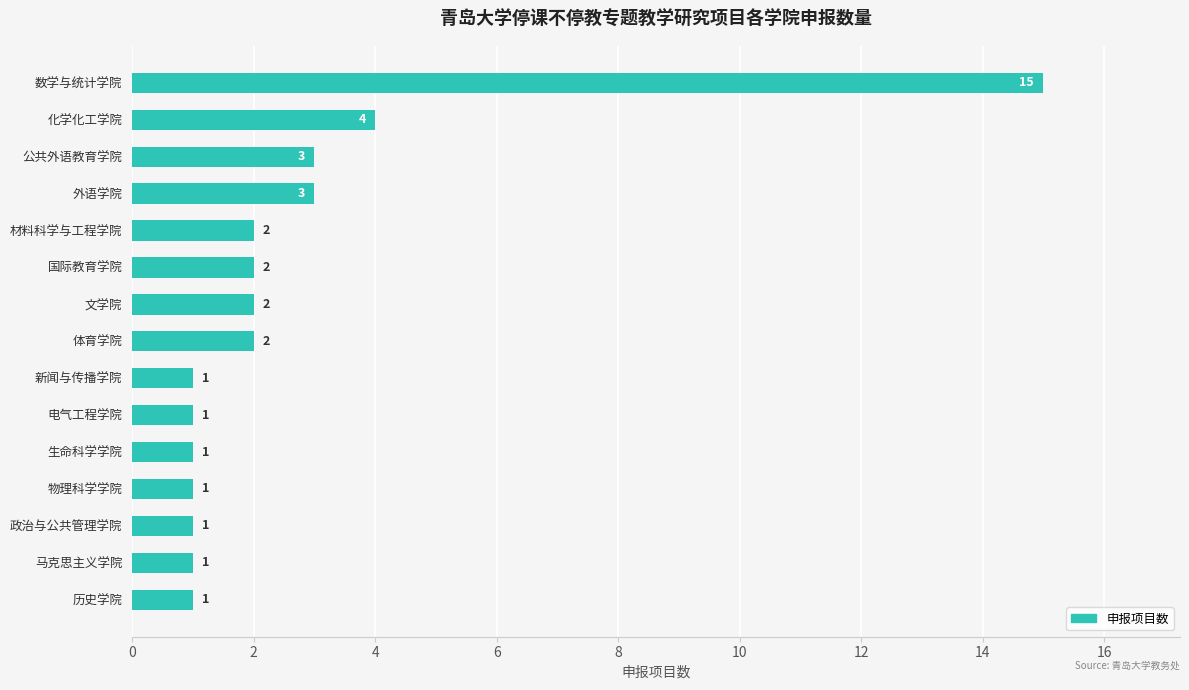

What is the smallest value displayed?

1